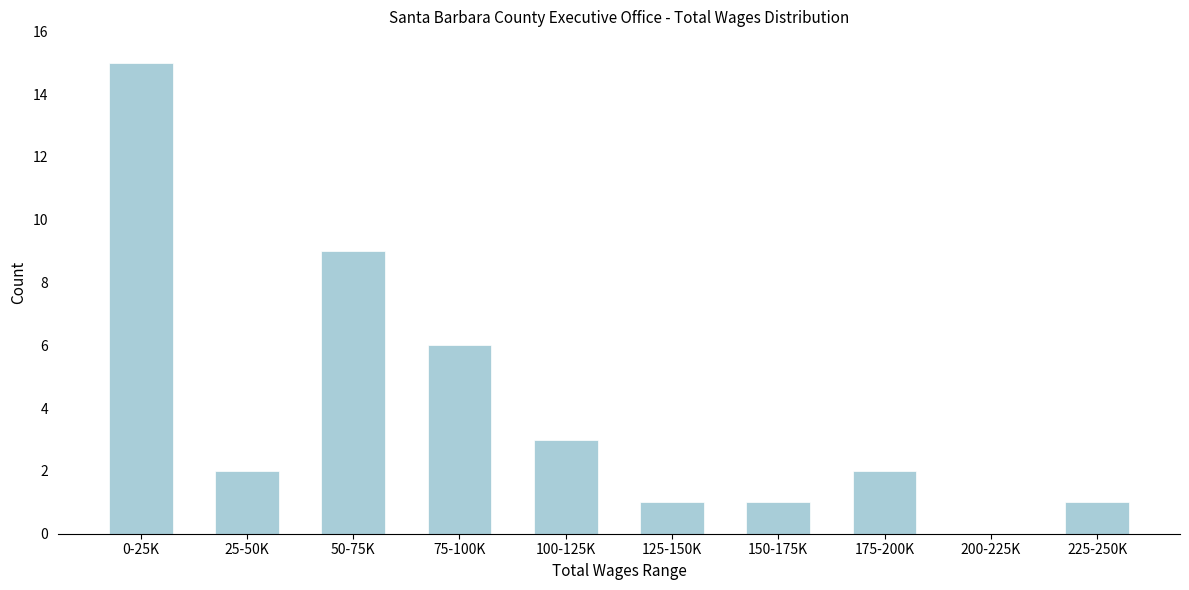

Reading left to right, extract all data points from this chart.

0-25K=15	25-50K=2	50-75K=9	75-100K=6	100-125K=3	125-150K=1	150-175K=1	175-200K=2	200-225K=0	225-250K=1